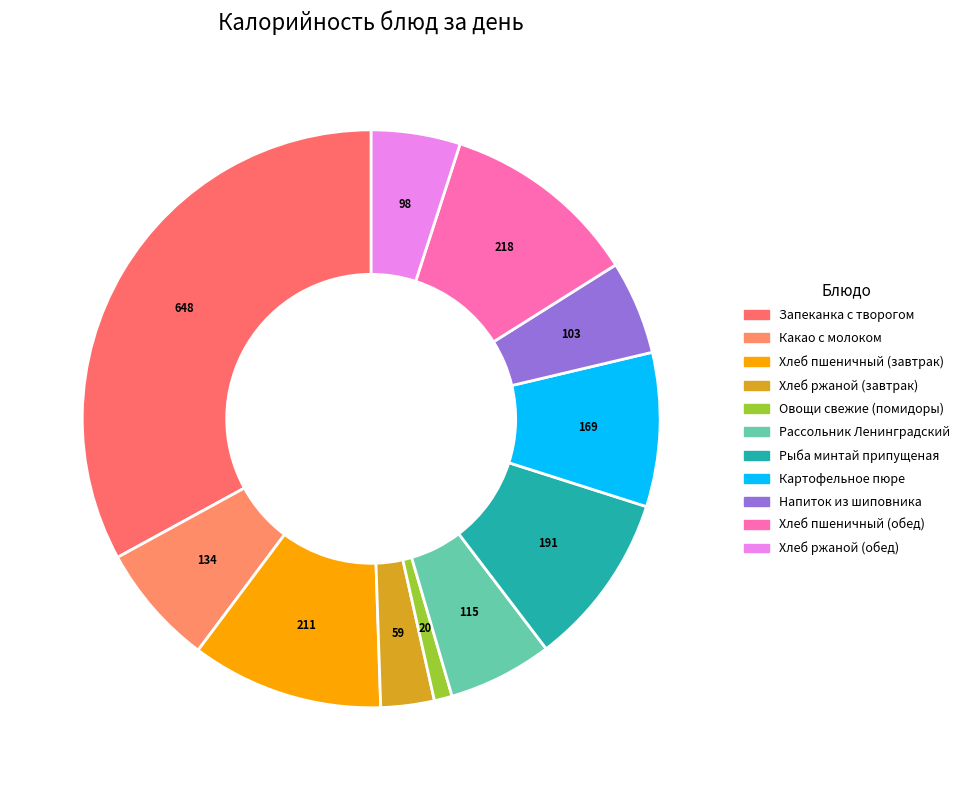

How many slices are in this pie chart?

11